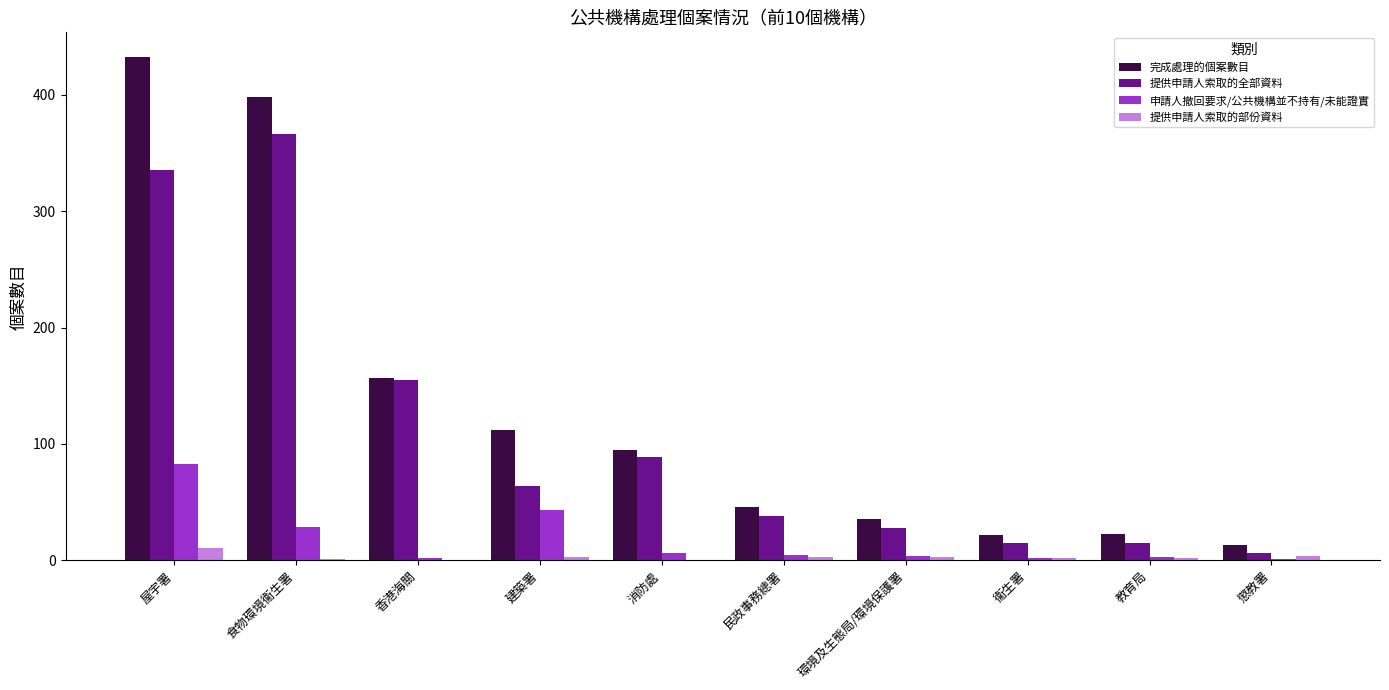

Between 消防處 and 民政事務總署, which series saw the biggest shift?

提供申請人索取的全部資料